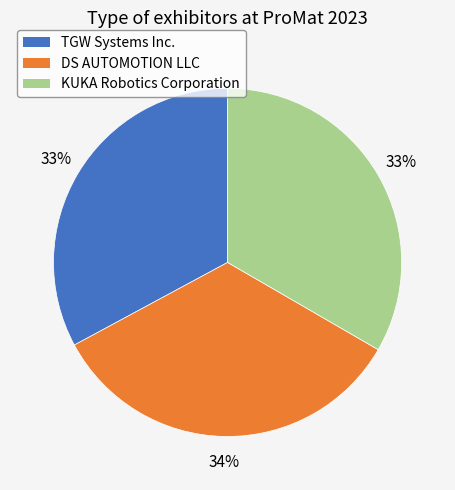

Is it true that TGW Systems Inc. is 33% of the pie?

True